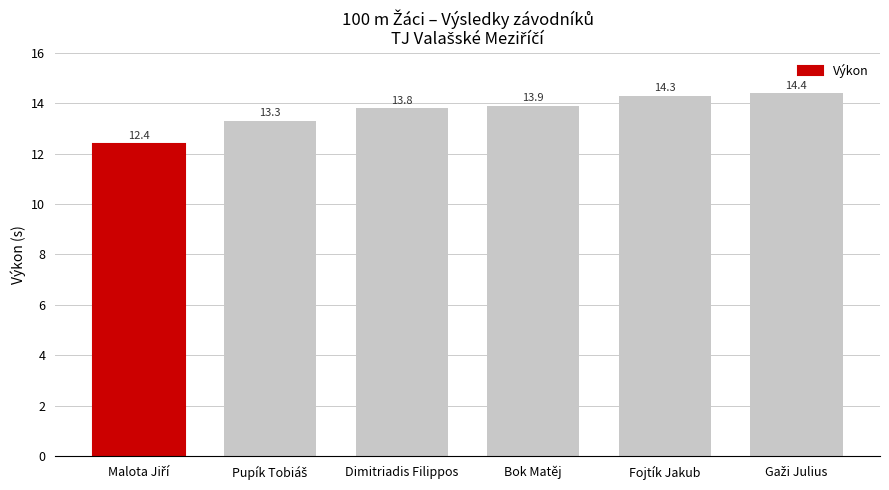

Does the chart contain stacked bars?

No